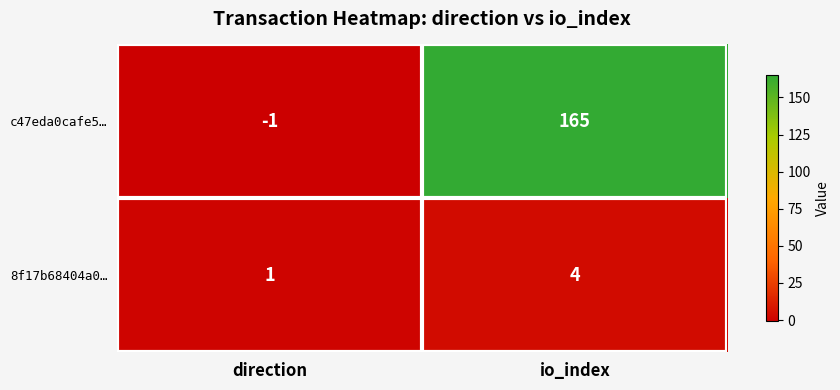

The value of 8f17b68404a0… at io_index is 4. True or false?

True